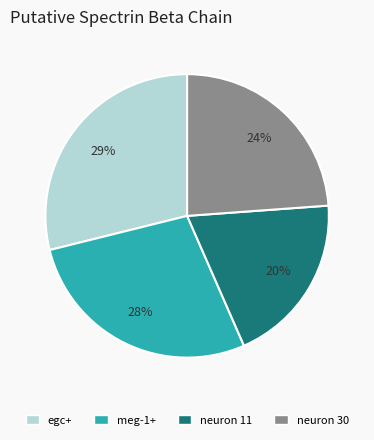

Rank the categories by value from highest to lowest.

egc+, meg-1+, neuron 30, neuron 11